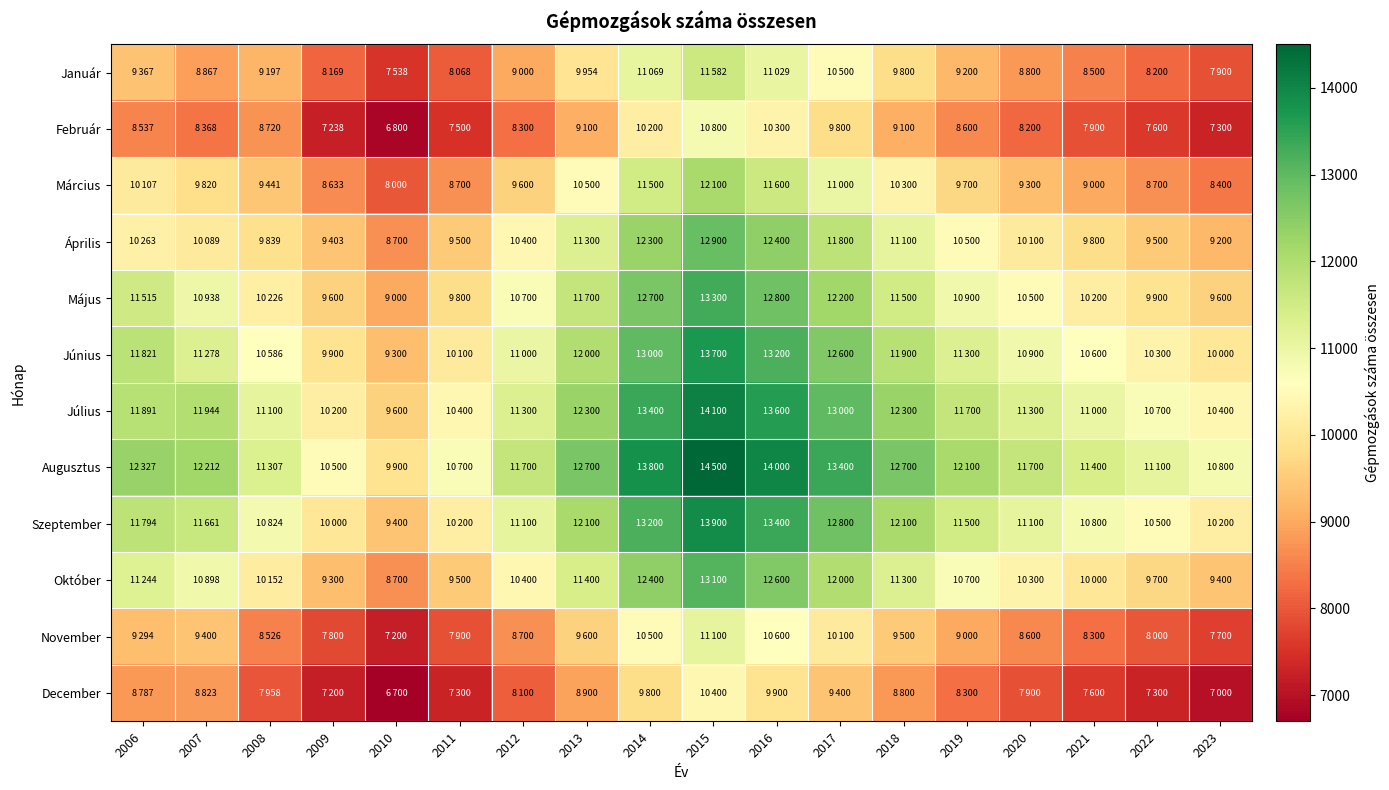

What is the spread (max minus min) of values at 2019?

3800